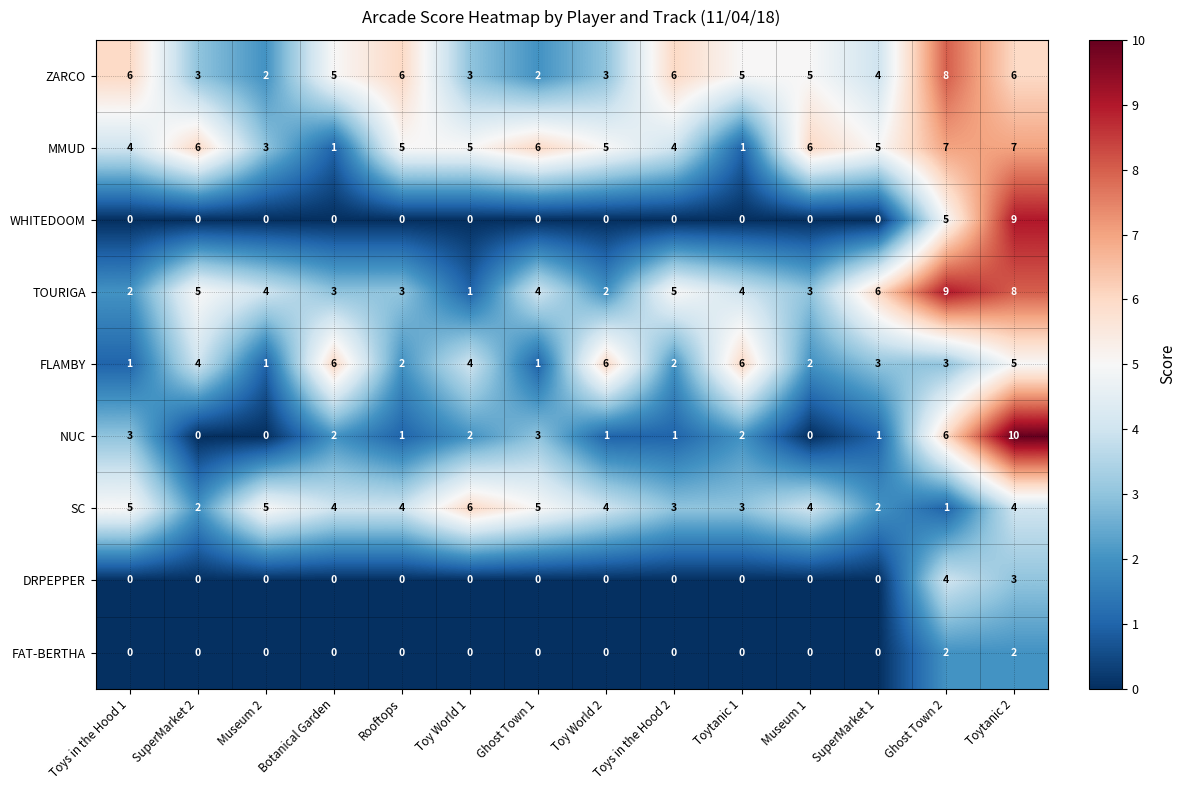

Count the number of categories in the chart.

14